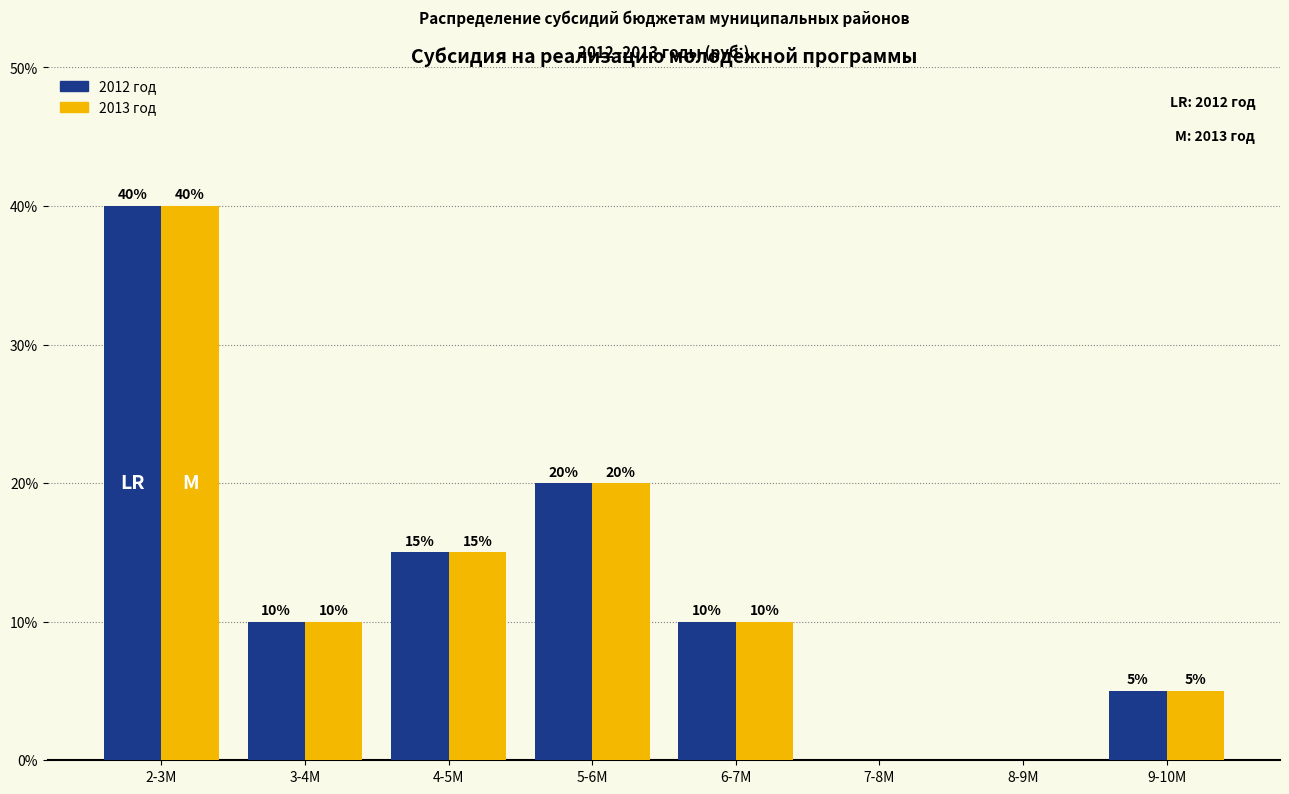

Reading left to right, what are all the values shown in this chart?

2012 год: 2-3M=40	3-4M=10	4-5M=15	5-6M=20	6-7M=10	7-8M=0	8-9M=0	9-10M=5
2013 год: 2-3M=40	3-4M=10	4-5M=15	5-6M=20	6-7M=10	7-8M=0	8-9M=0	9-10M=5